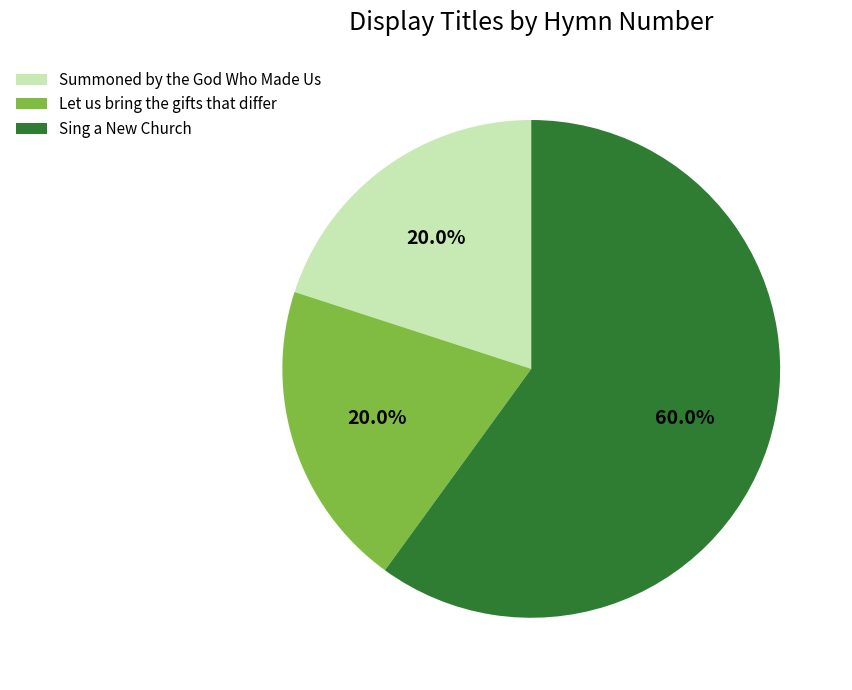

Which slice is the largest?

Sing a New Church